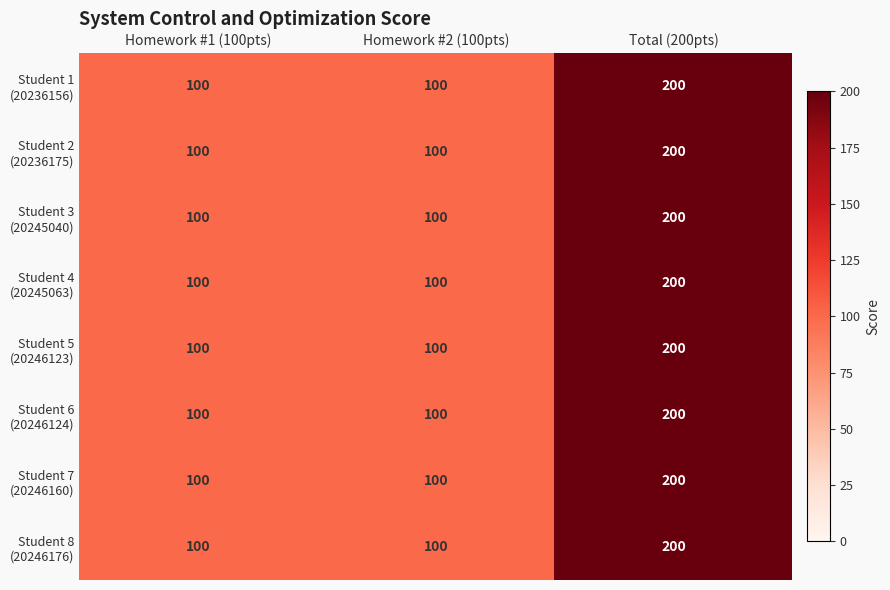

At how many categories does at least one series exceed 115?

1